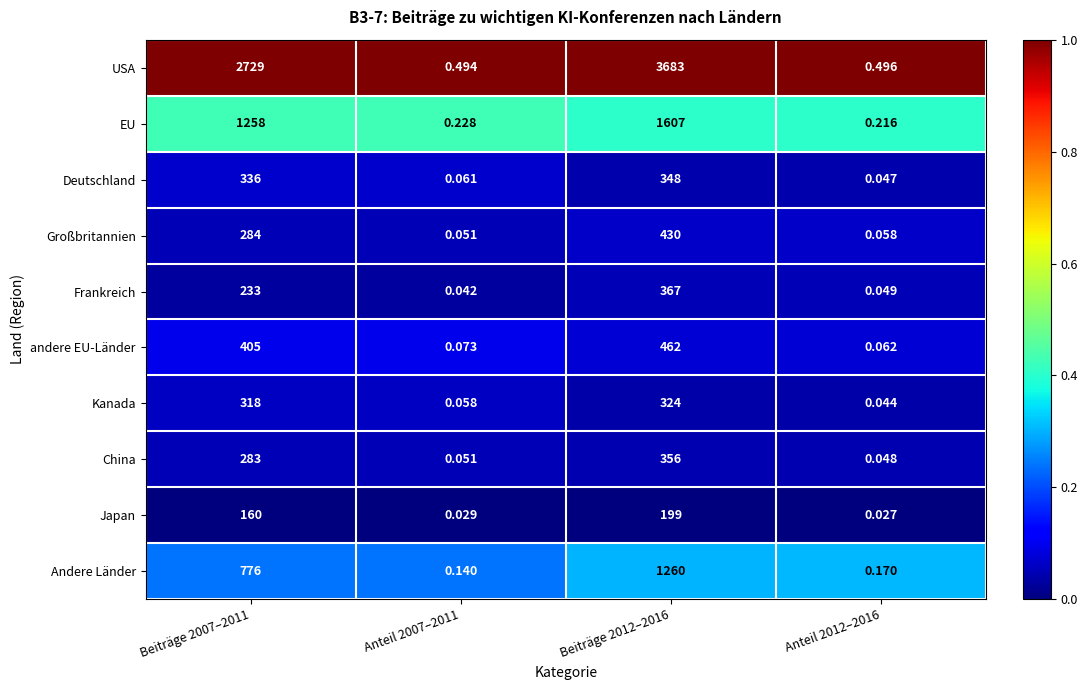

Which series has the largest total across all categories?

USA